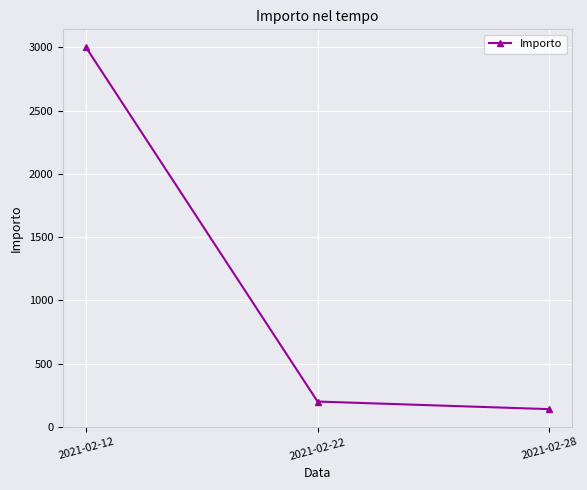

Which label corresponds to the largest value in the chart?

2021-02-12